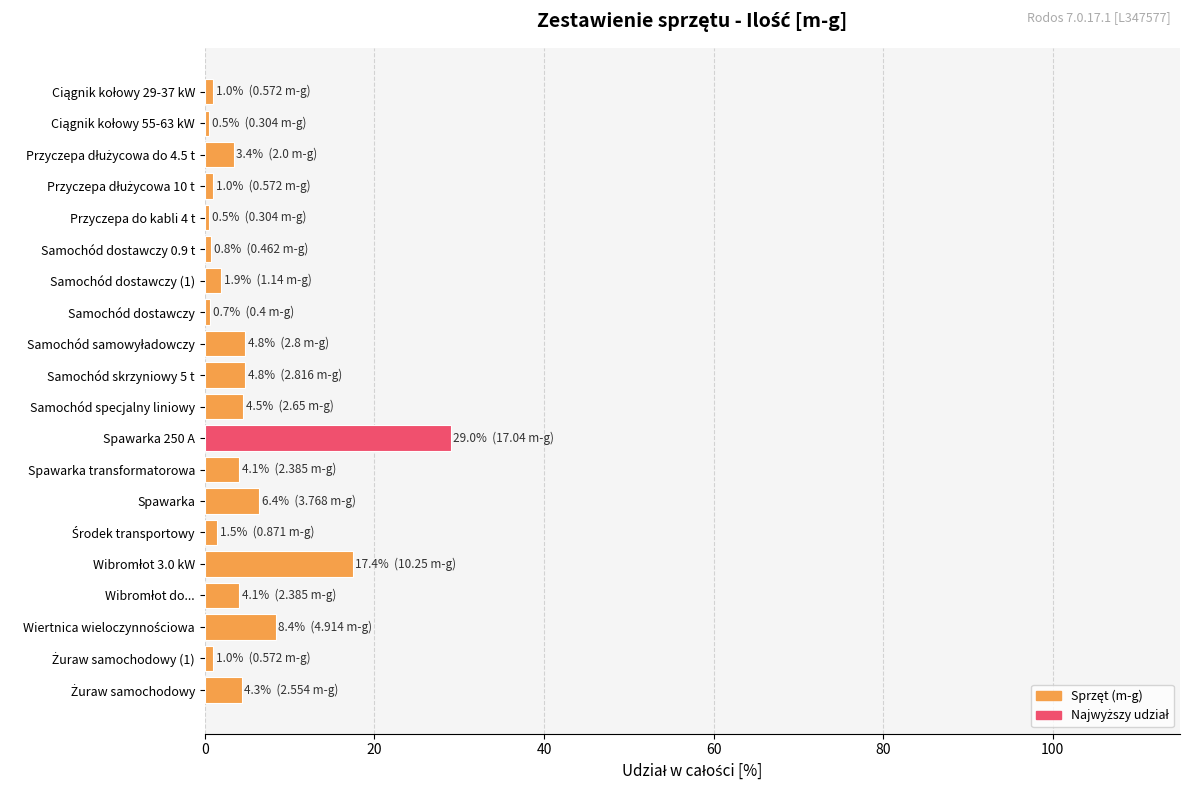

How many bars are there in total?

20